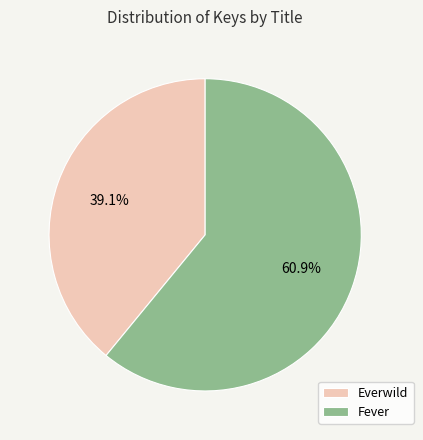

Is there a majority slice in this chart?

Yes